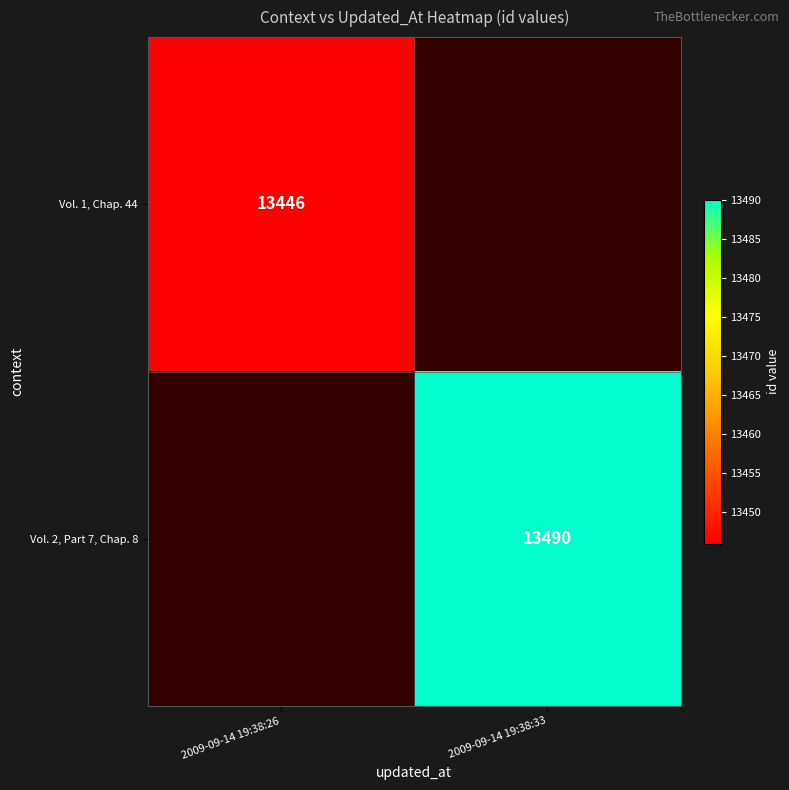

How many distinct data groups are displayed?

2